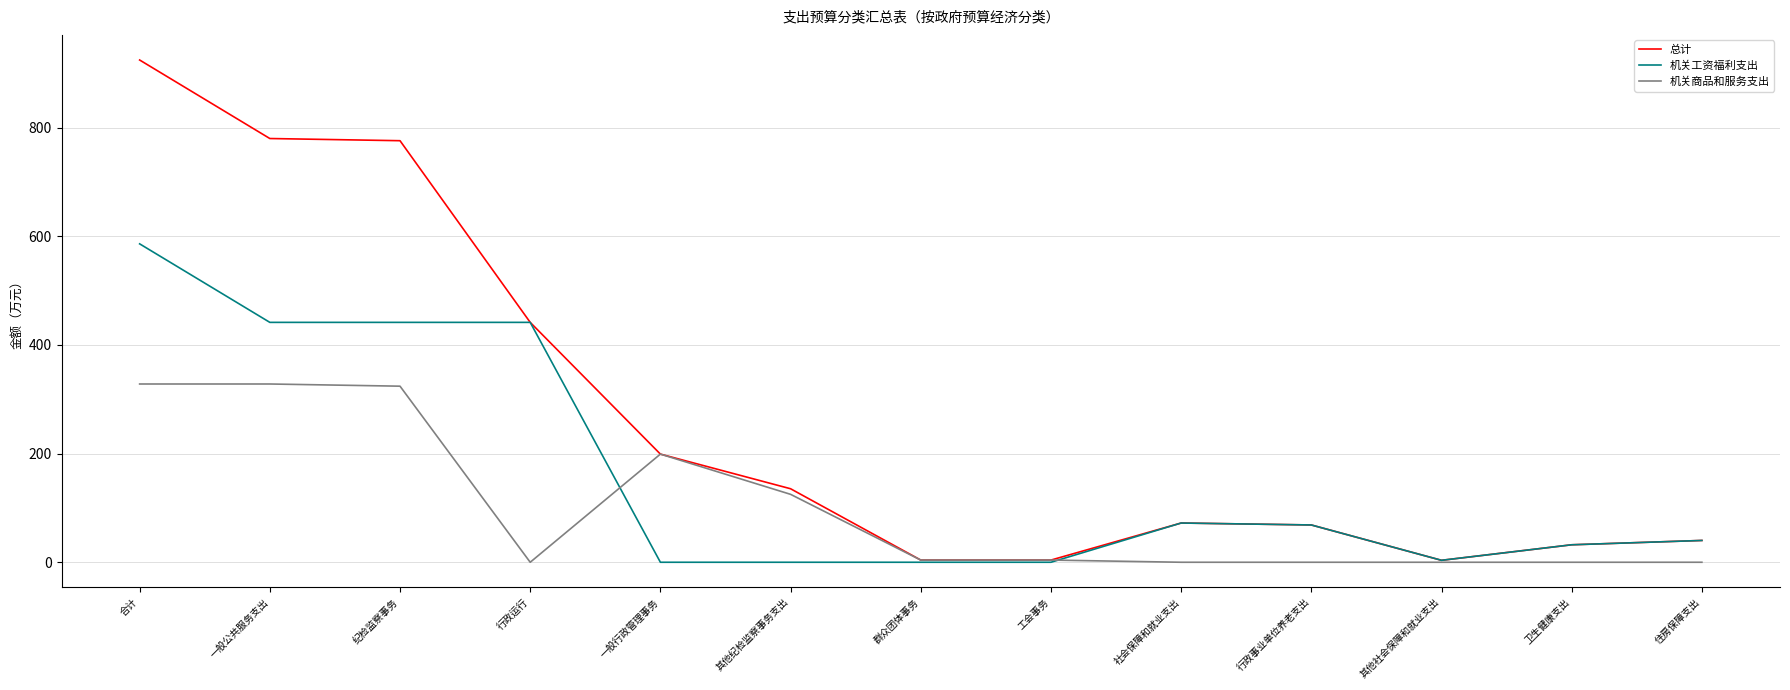

List the series in order of their peak value, lowest first.

机关商品和服务支出, 机关工资福利支出, 总计